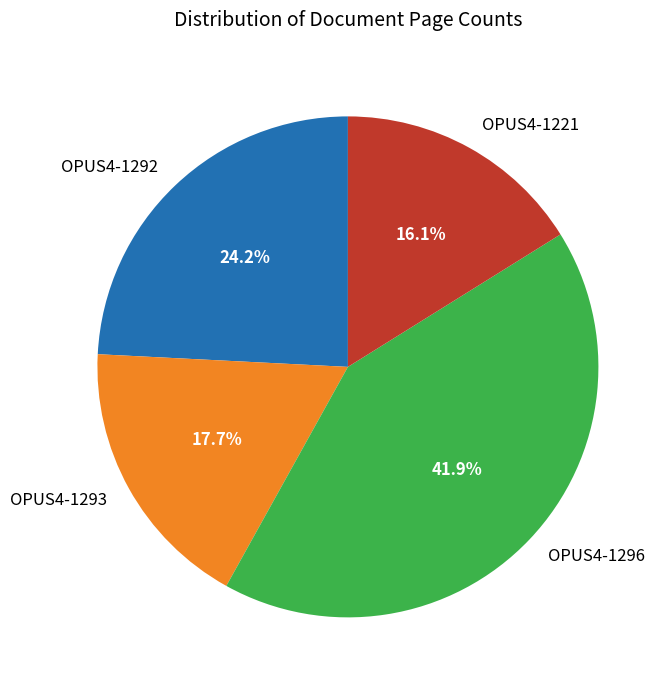

What percentage do OPUS4-1296 and OPUS4-1221 together represent?

58.1%